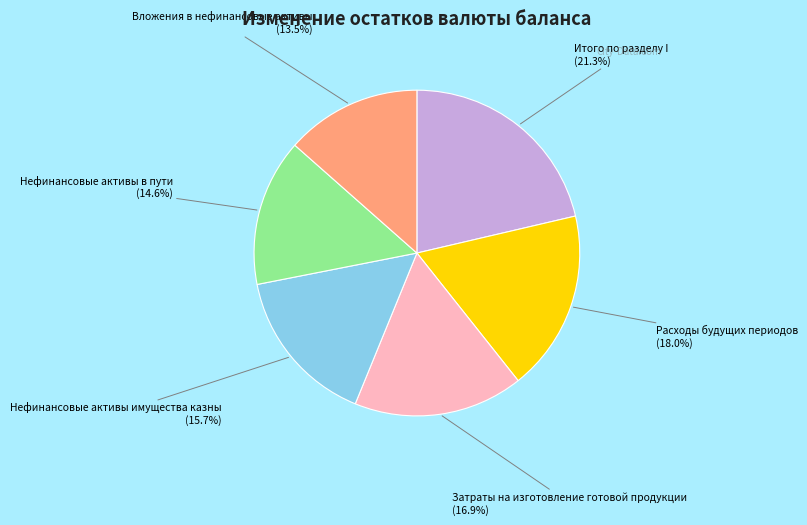

True or false: Вложения в нефинансовые активы accounts for 25% of the total.

False